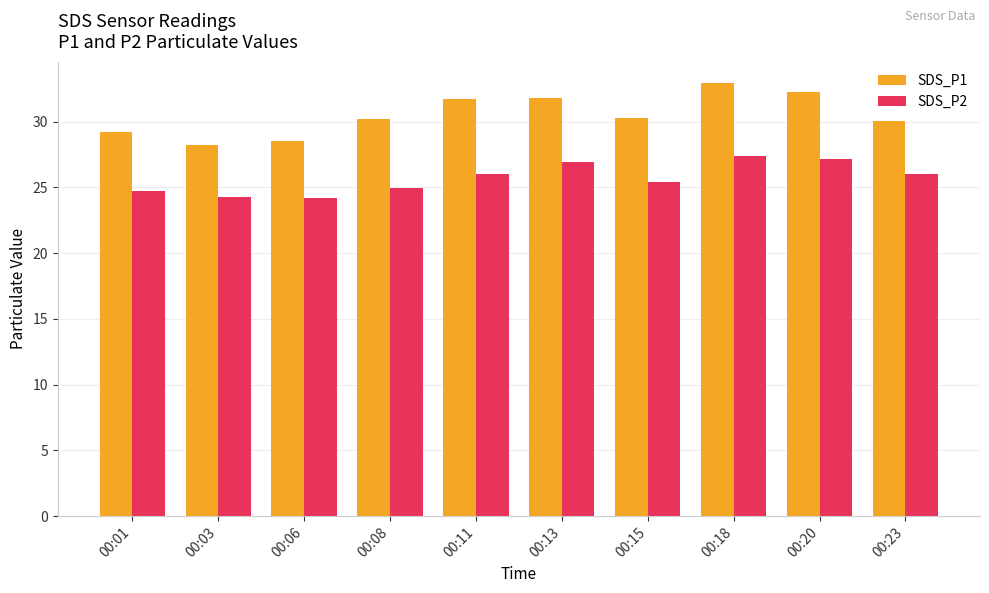

What is the difference between the second highest and minimum values in the SDS_P1 series?

4.1